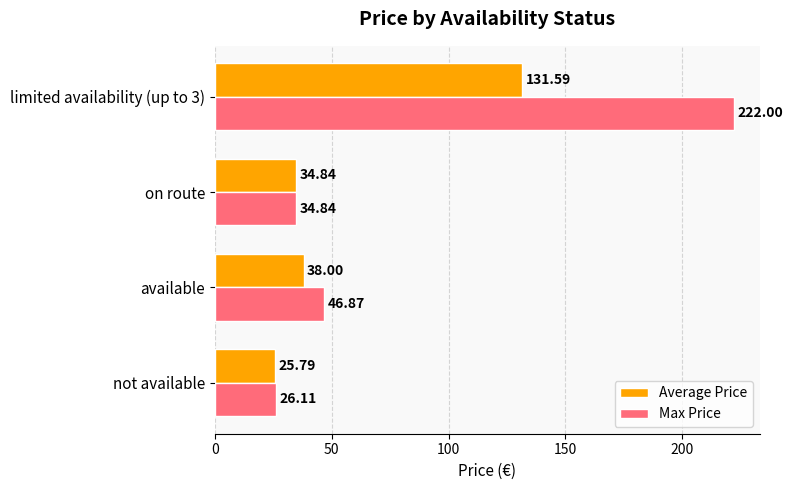

At how many categories does at least one series exceed 109?

1